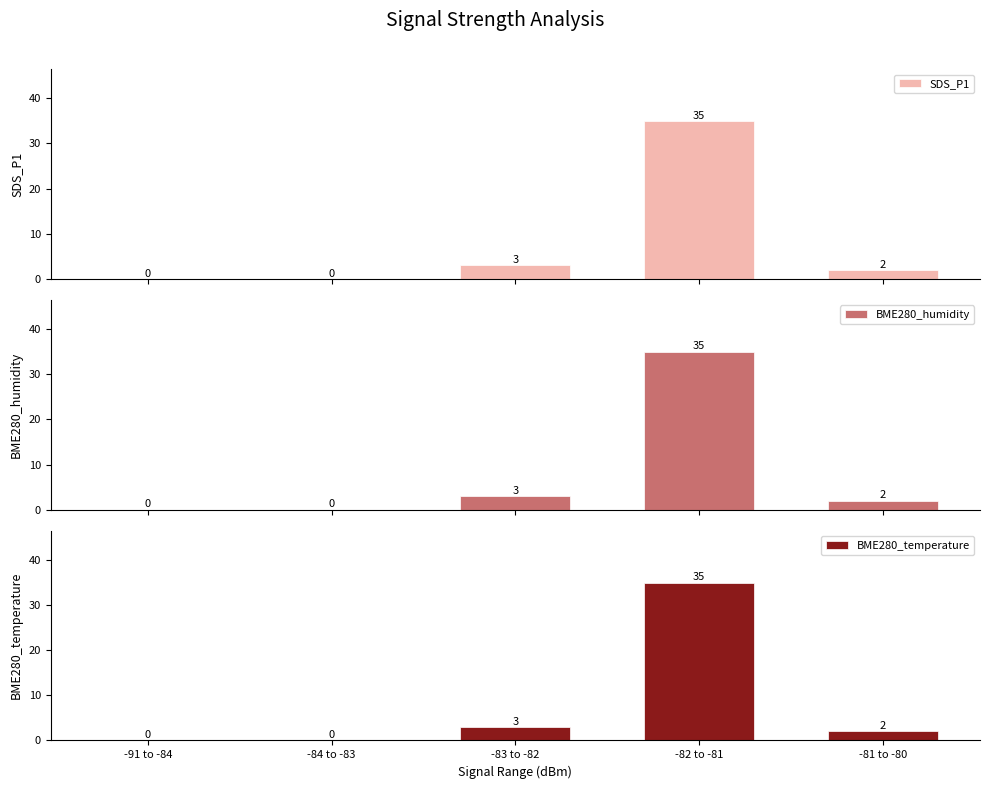

At how many categories does at least one series exceed 11?

1